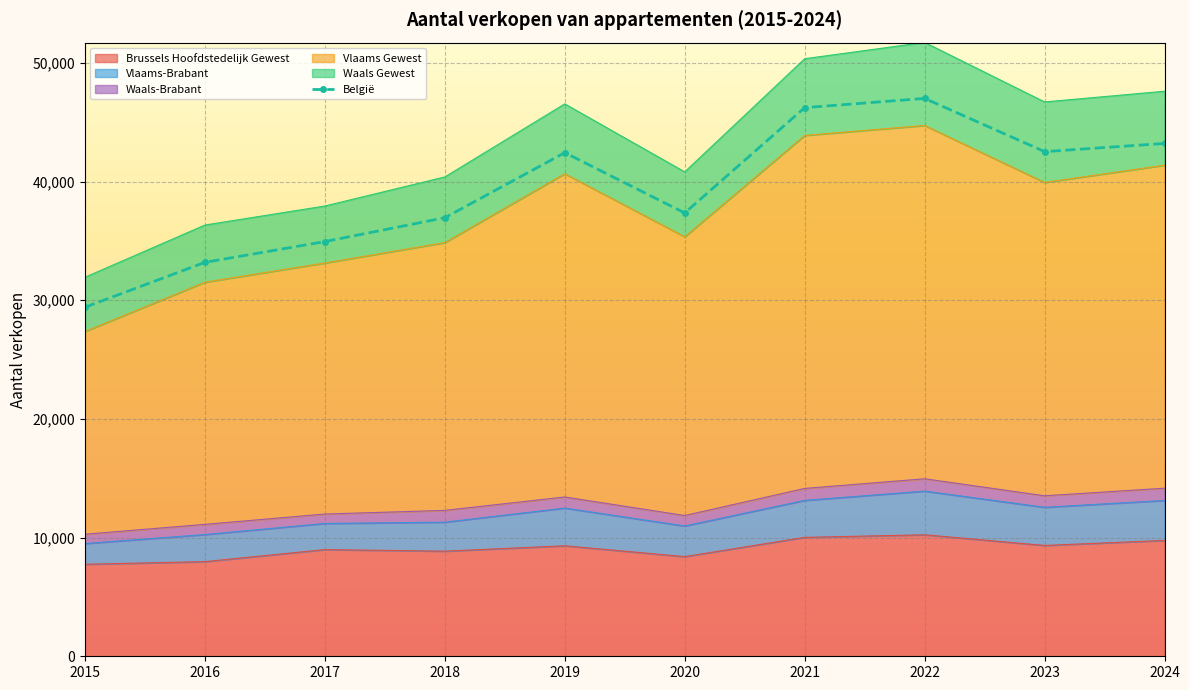

The value at 2018 is 18904. True or false?

False